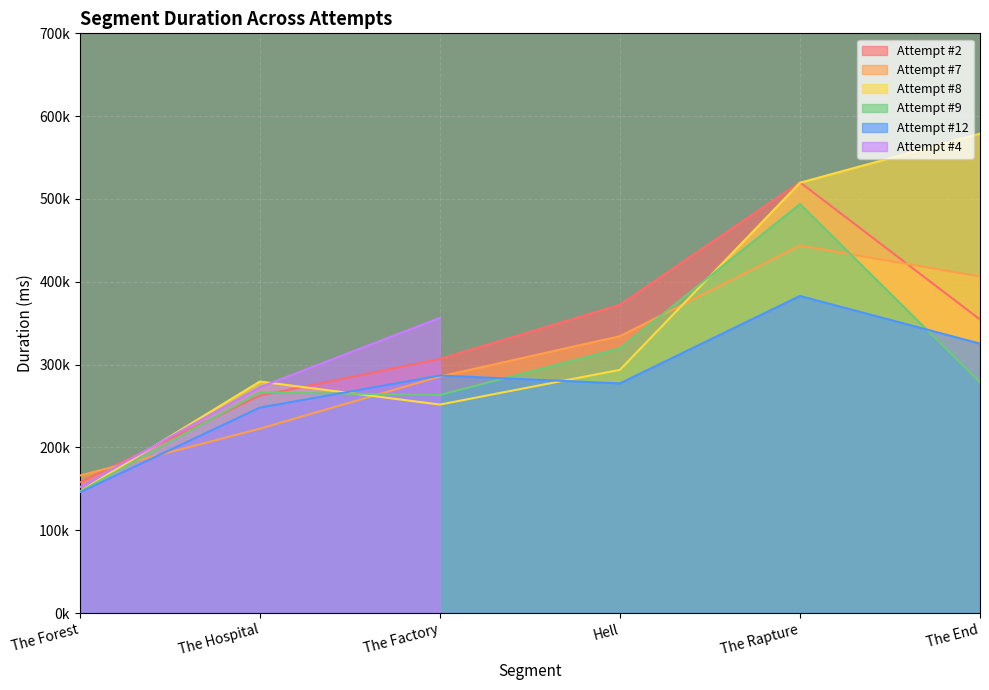

How many intersections are there between Attempt #7 and Attempt #2?

2